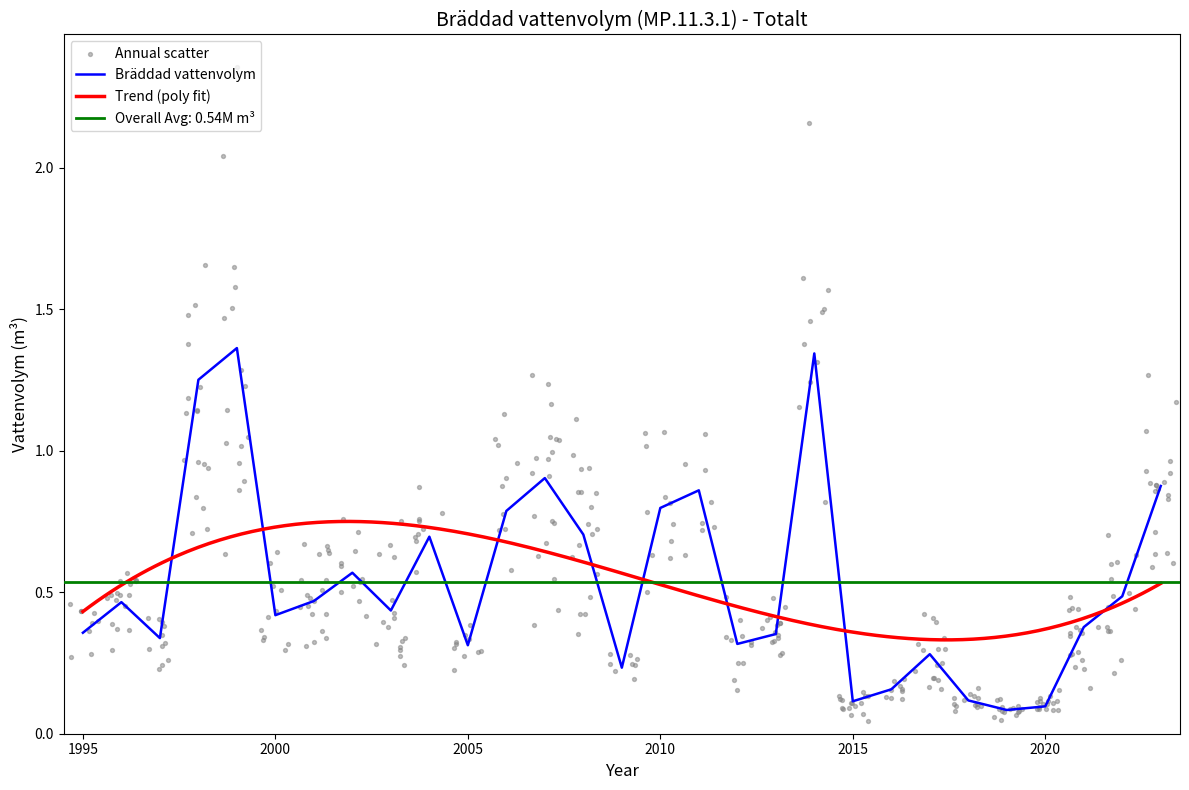

What is the change in value from 2006 to 2020?

-0.7